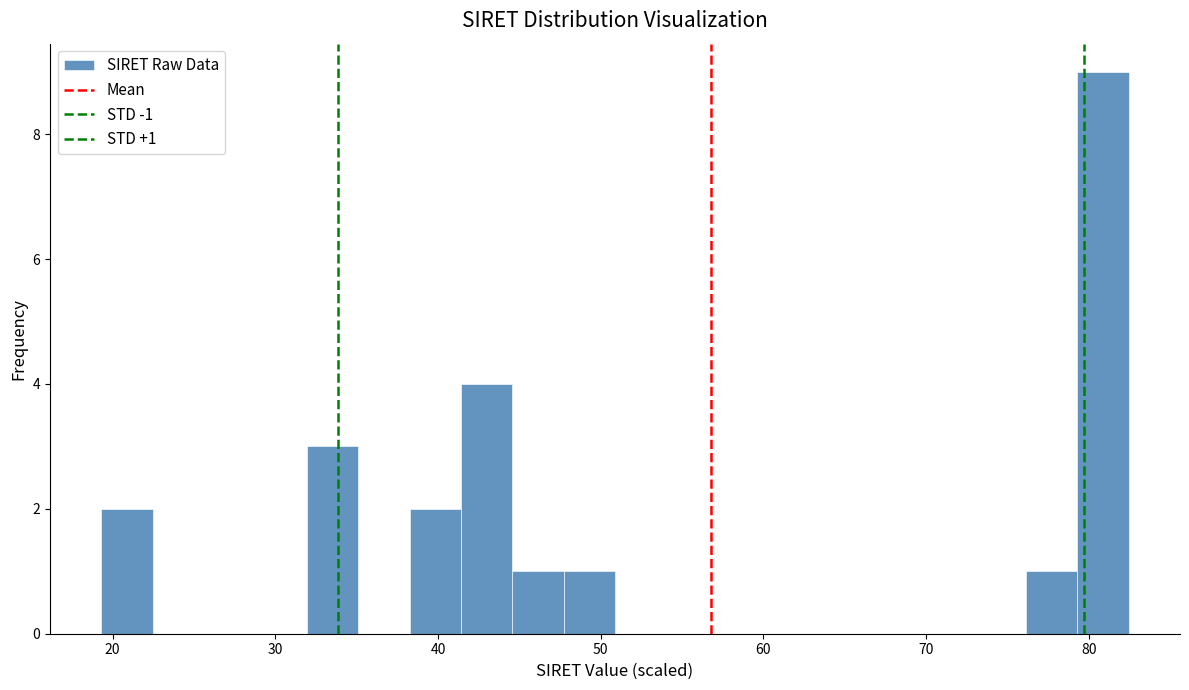

Read against the x-axis, roughly where is the centre of the tallest bar?

81